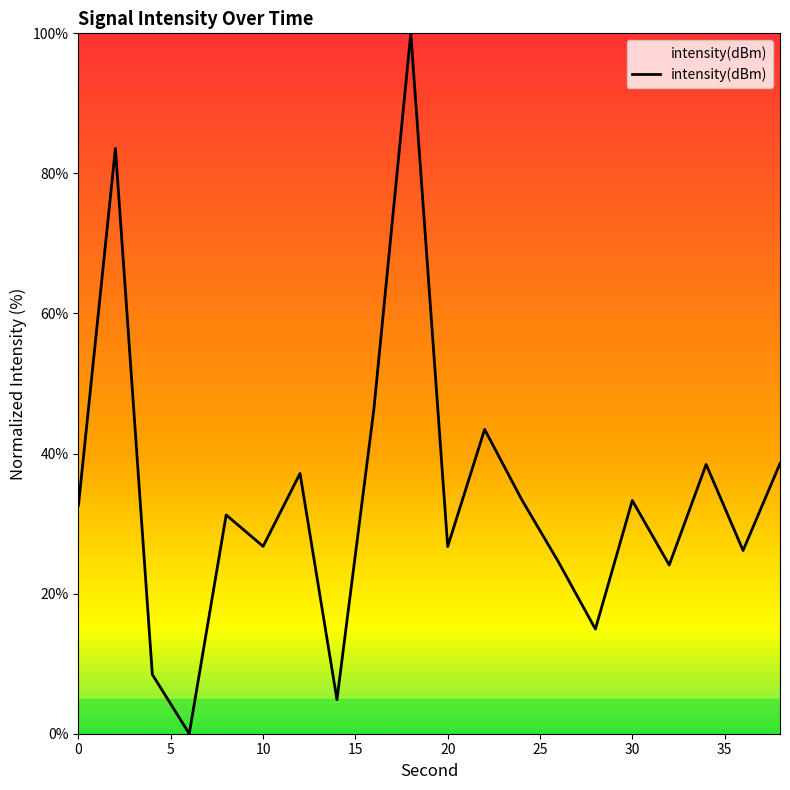

What is the maximum value shown in the chart?

100.0